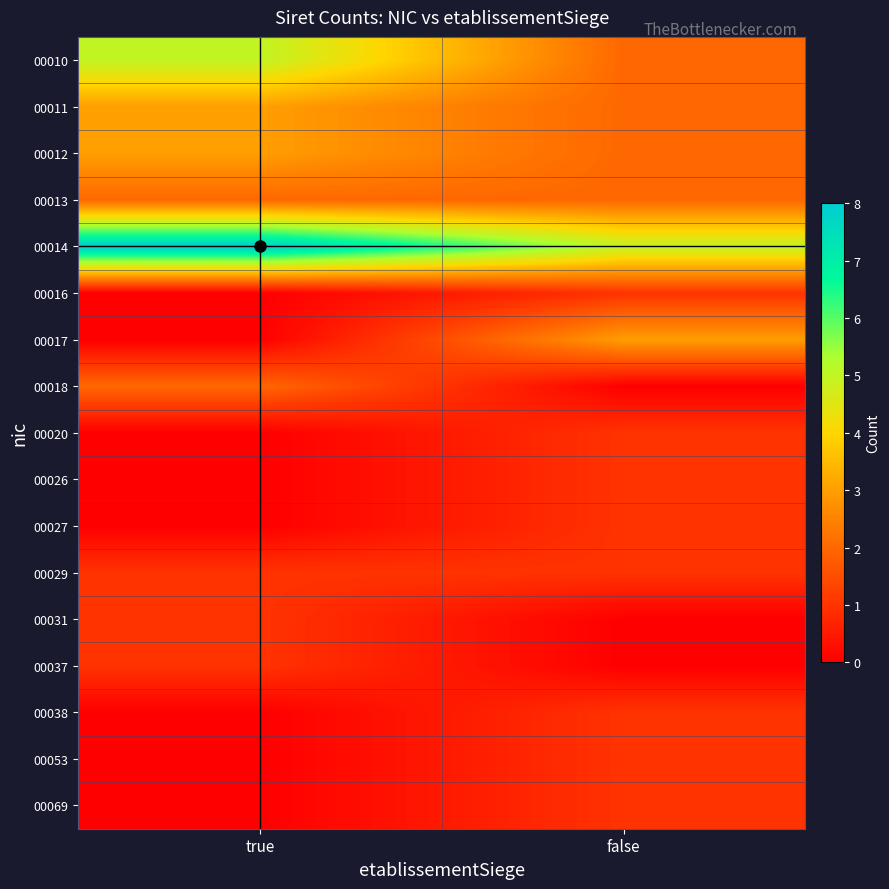

How many distinct data groups are displayed?

17